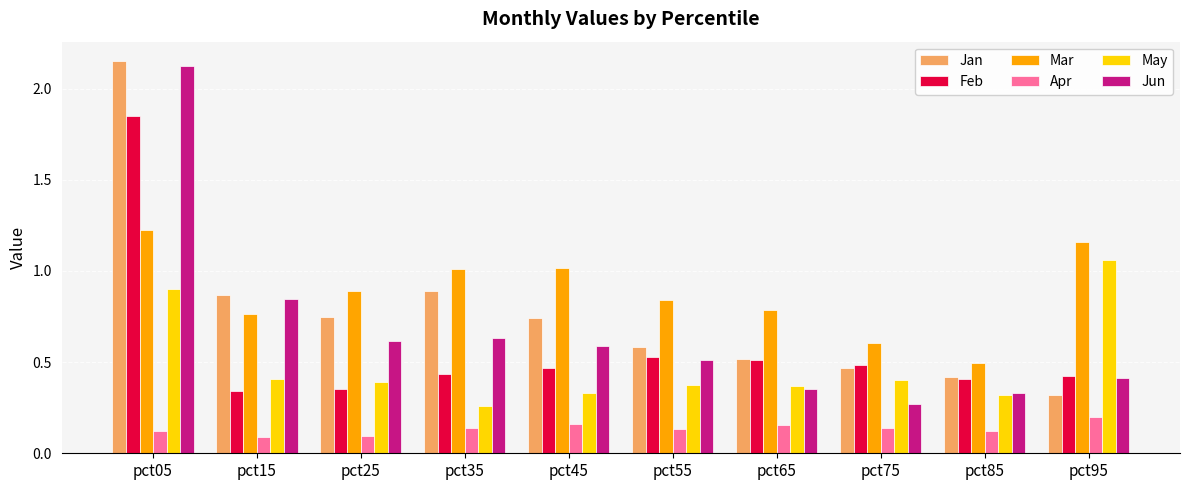

At which category does the chart reach its peak across all series?

pct05